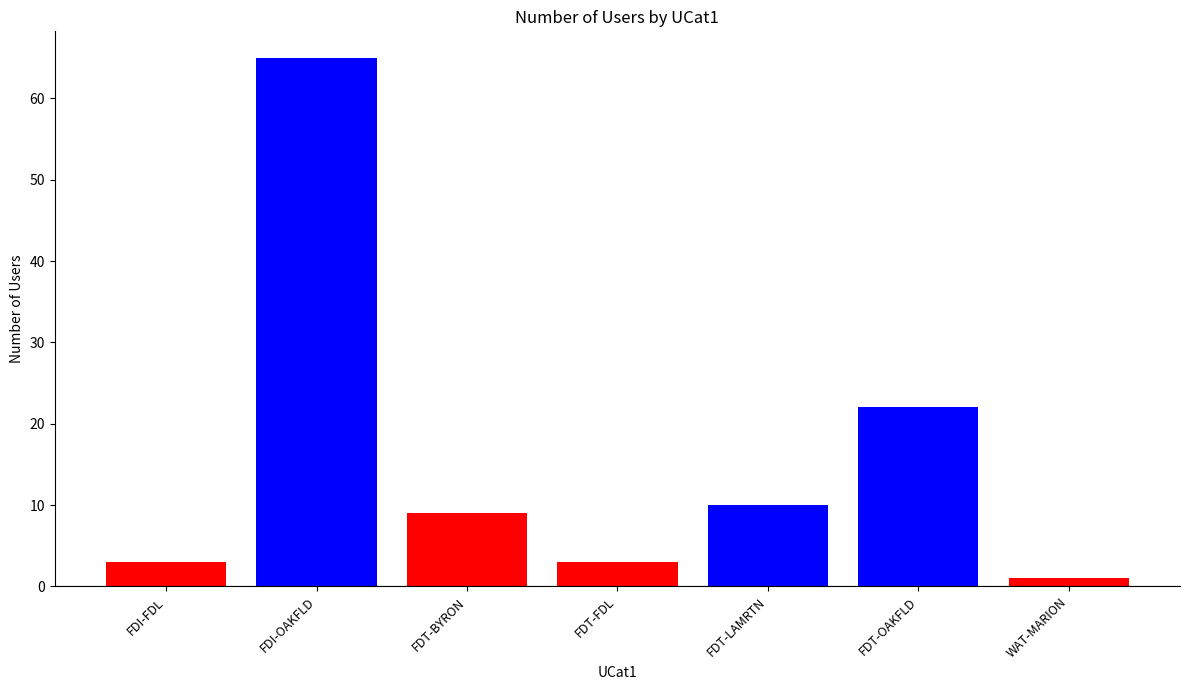

What is the change in value from FDI-FDL to FDT-LAMRTN?

+7